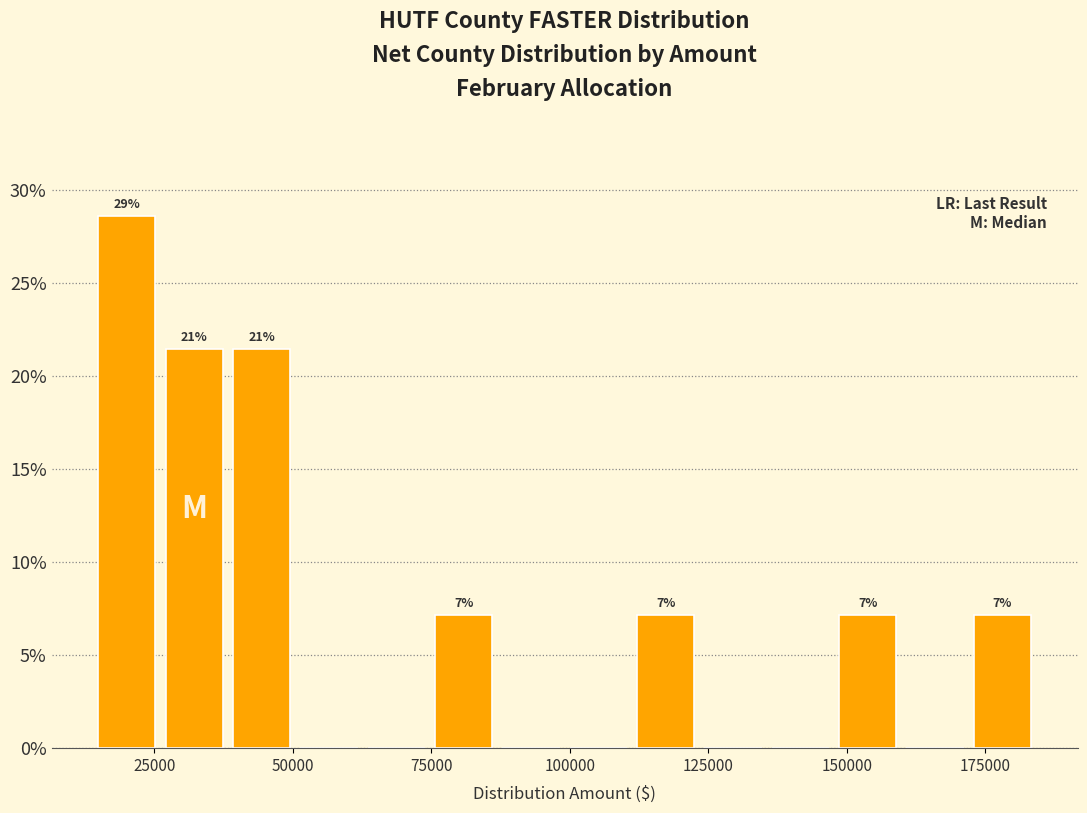

Read against the x-axis, roughly where is the centre of the tallest bar?

20000